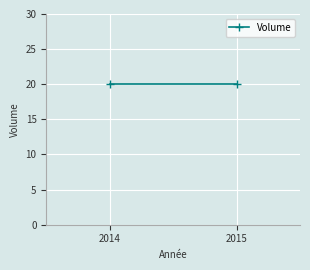

Which label corresponds to the smallest value in the chart?

2015